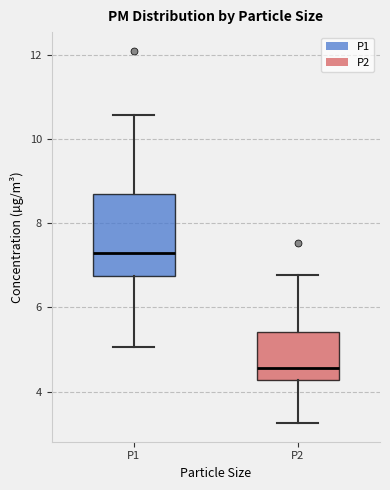

Reading left to right, read every box against the y-axis: the position of its median line, the range the box covers, and the ends of its whiskers. The values are not printed on the chart, so give them approximately, as read against the axis.

P1: median 7.4, box 6.8 to 8.8, whiskers 5.0 to 10.6
P2: median 4.6, box 4.2 to 5.4, whiskers 3.2 to 6.8